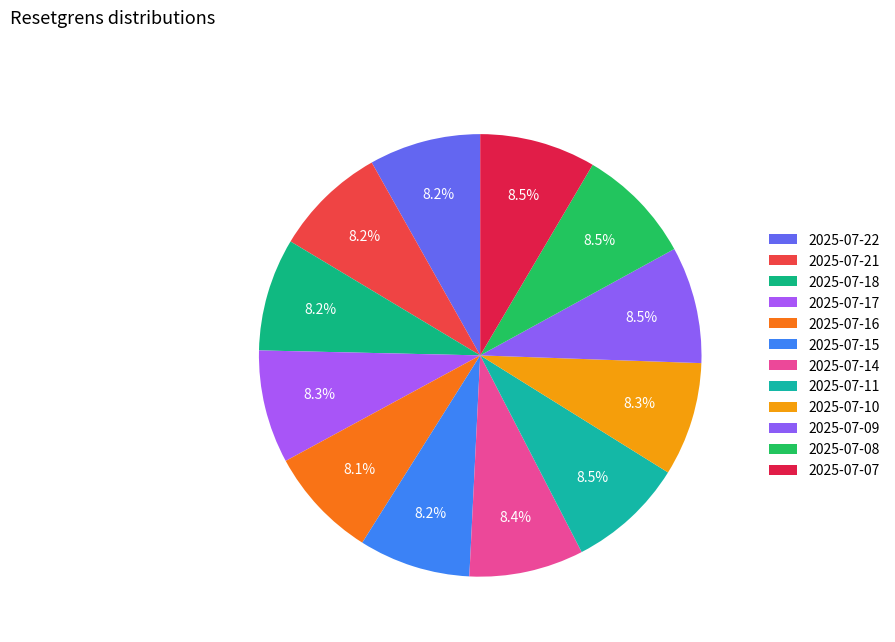

Which slice is the largest?

2025-07-11